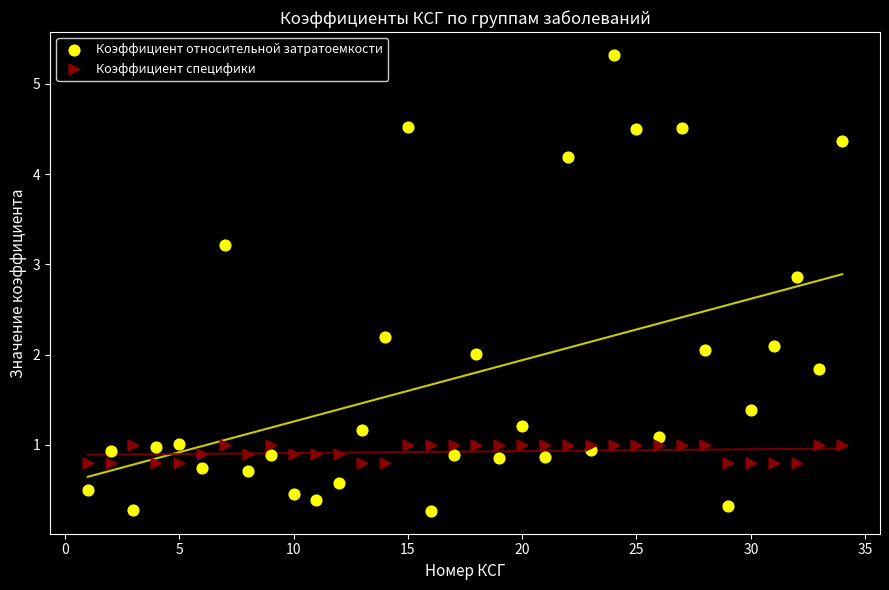

What are all the series names shown in the legend?

Коэффициент относительной затратоемкости, Коэффициент специфики